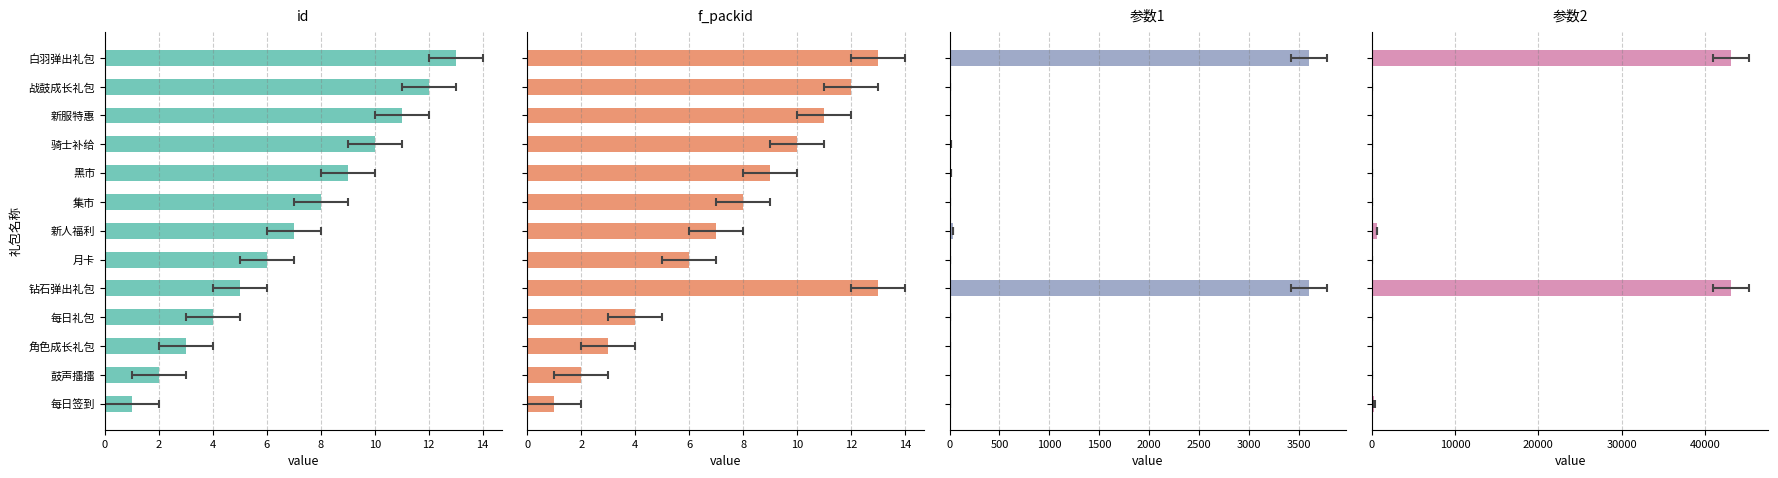

What is the difference between the second highest and minimum values in the 参数2 series?

43200